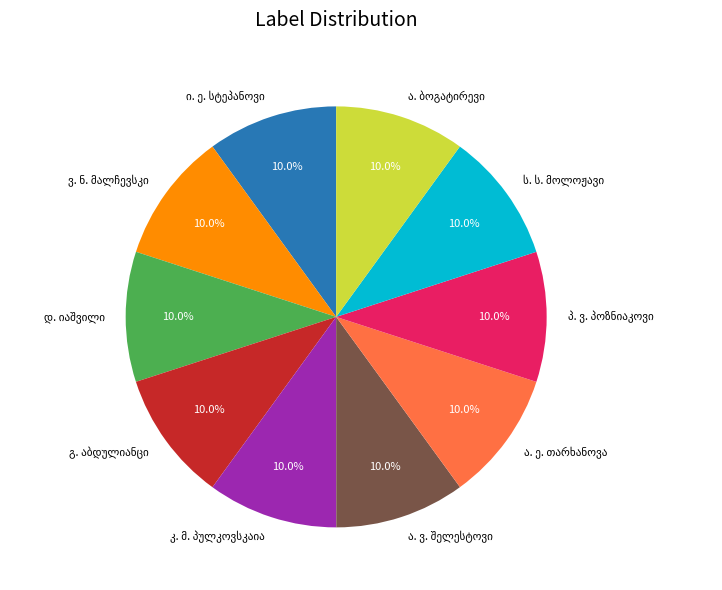

Is there a majority slice in this chart?

No